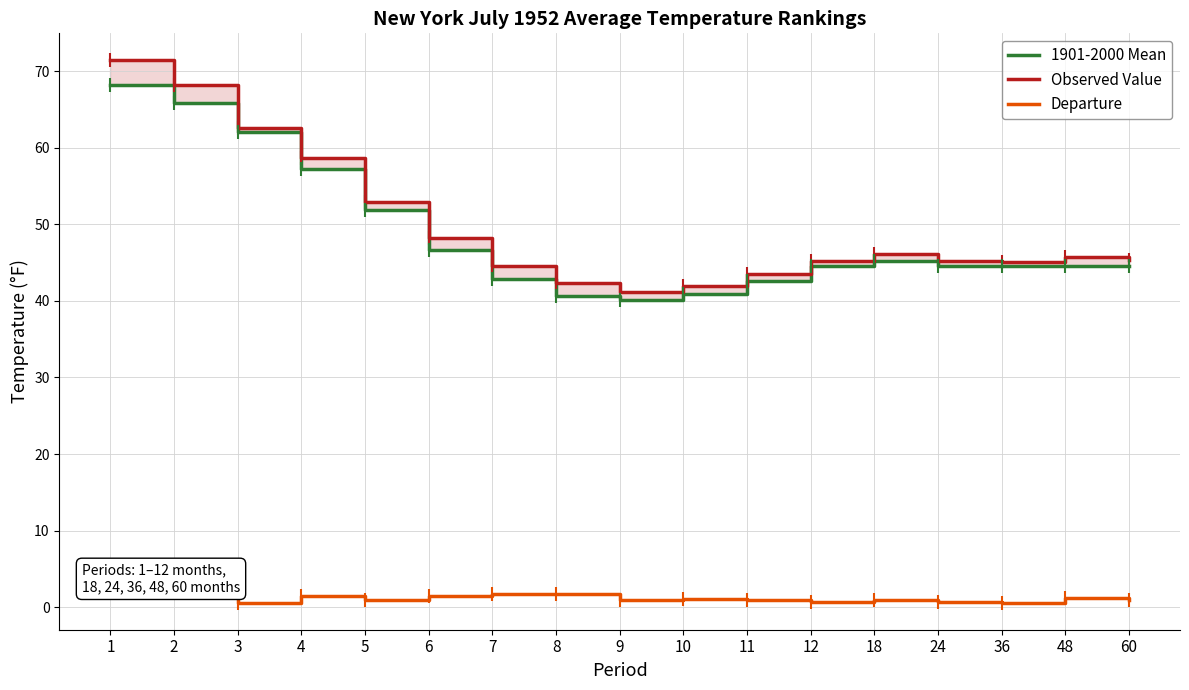

What is the difference between the highest and lowest values at 48?

44.5